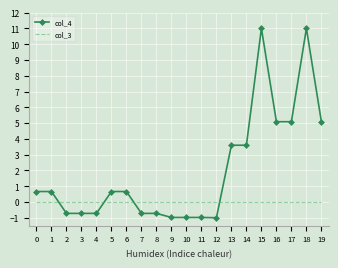

Reading right to left, extract all data points from this chart.

col_4: 19=5.1	18=11.0	17=5.1	16=5.1	15=11.0	14=3.6	13=3.6	12=-1.0	11=-1.0	10=-1.0	9=-1.0	8=-0.7	7=-0.7	6=0.7	5=0.7	4=-0.7	3=-0.7	2=-0.7	1=0.7	0=0.7
col_3: 19=0.0	18=0.0	17=0.0	16=0.0	15=0.0	14=0.0	13=0.0	12=0.0	11=0.0	10=0.0	9=0.0	8=0.0	7=0.0	6=0.0	5=0.0	4=0.0	3=0.0	2=0.0	1=0.0	0=0.0